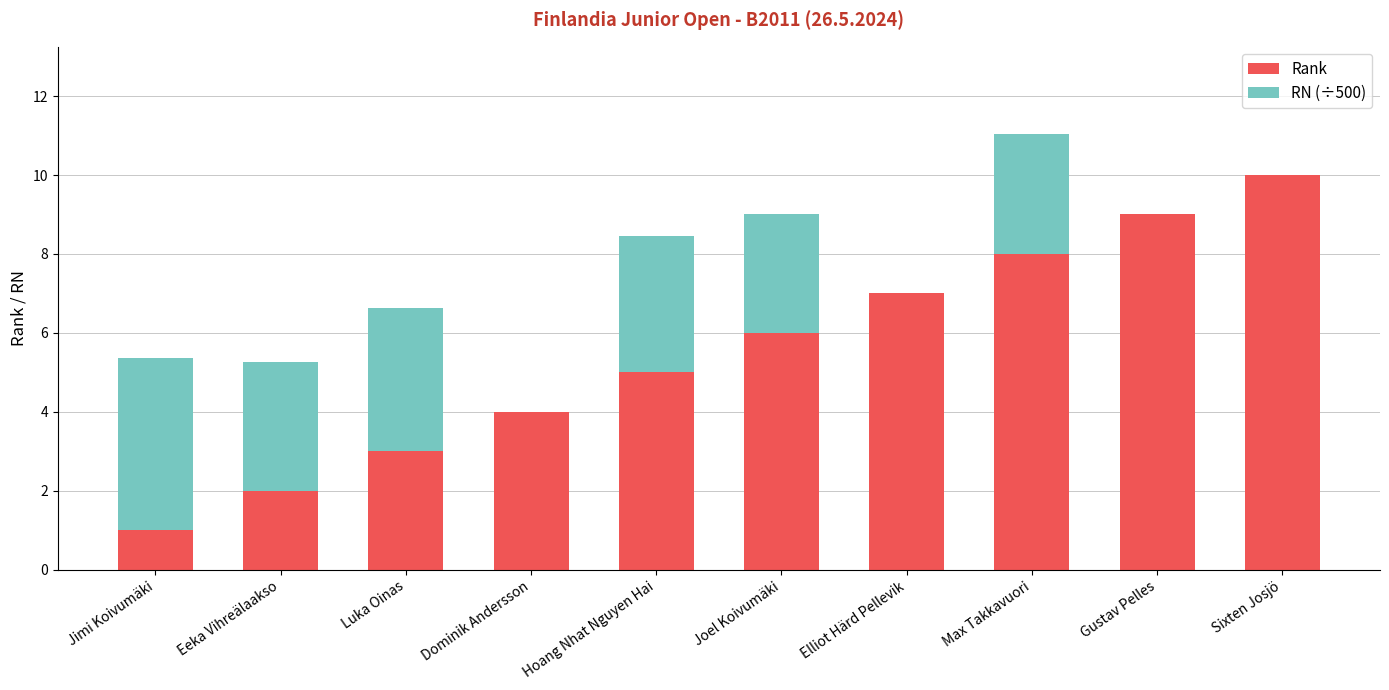

What is the highest value of the Rank series?

10.0